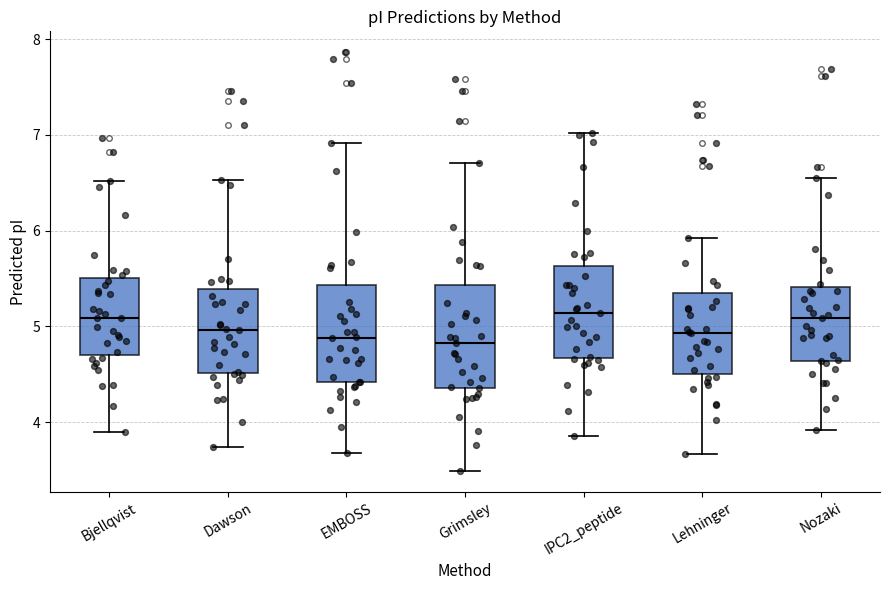

Where is the upper edge of the box for EMBOSS on the y-axis? The values are not printed on the chart, so give them approximately, as read against the axis.

5.4